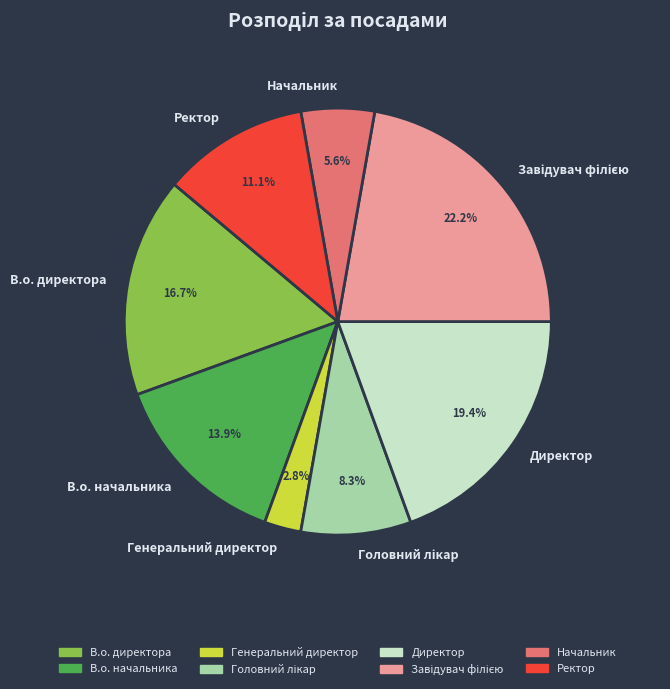

What is the ratio of the value at В.о. директора to the value at Ректор?

1.5